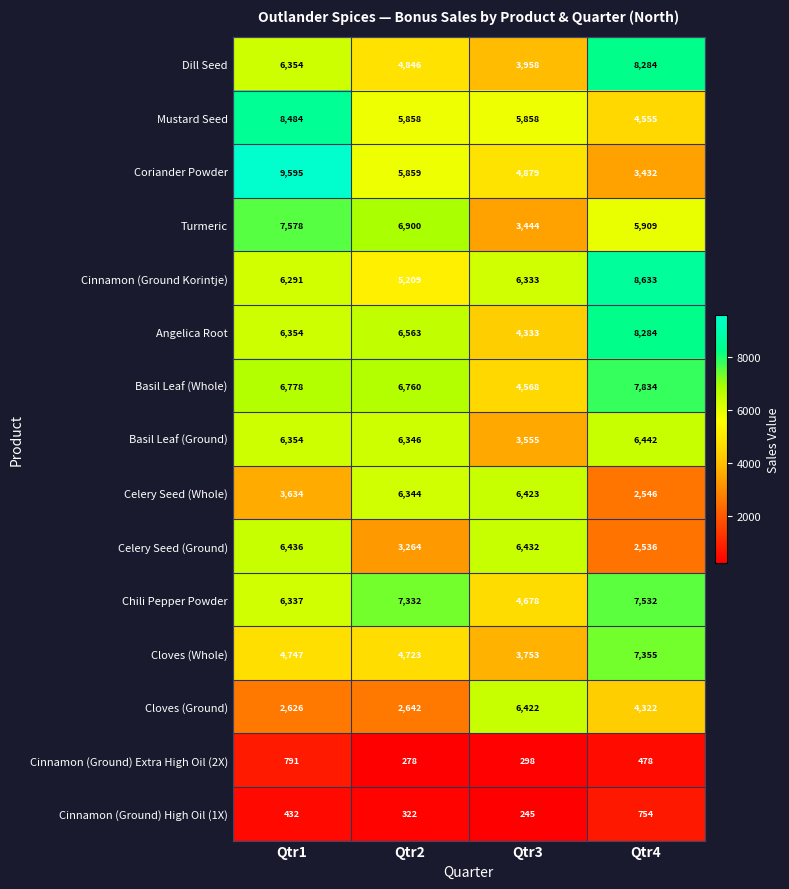

How many categories are shown in the chart?

4